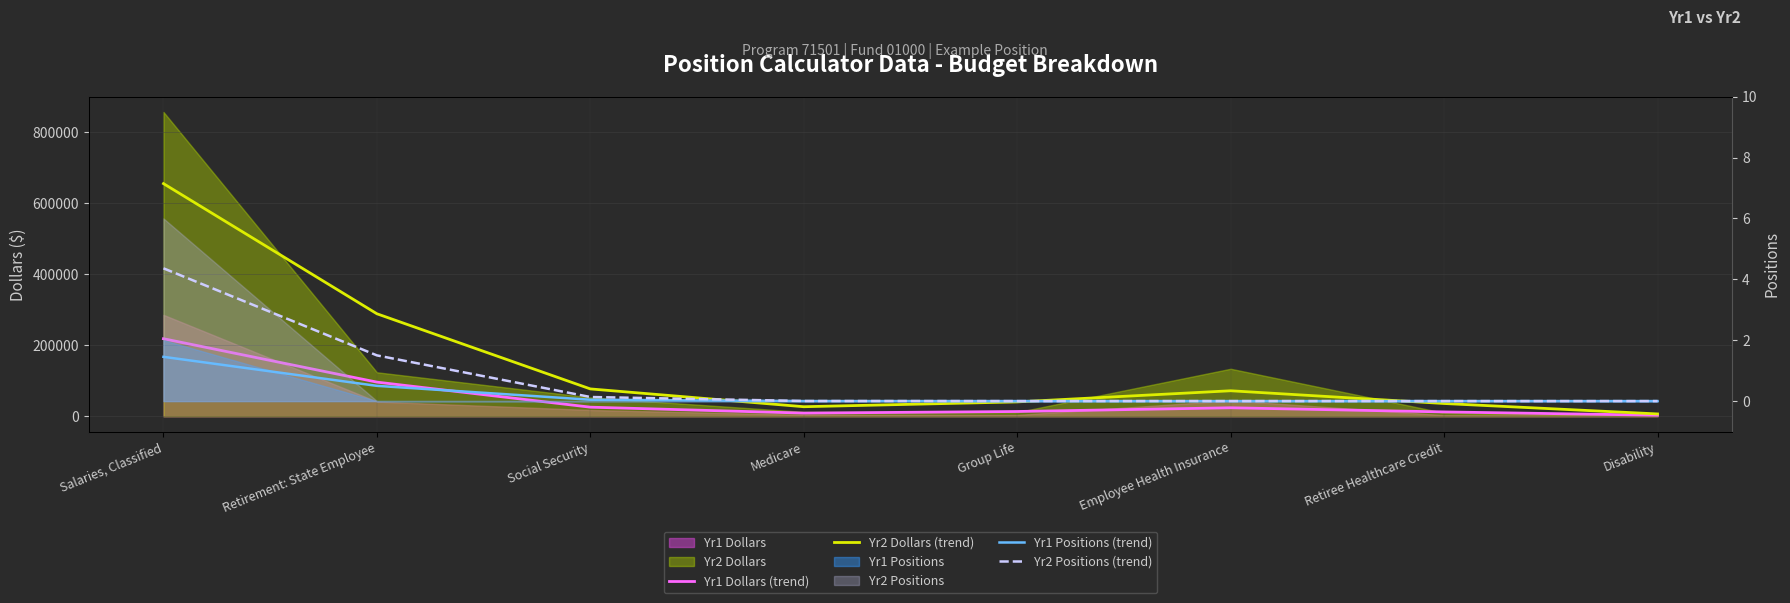

Where is the first local minimum for Yr2 Dollars (trend)?

Medicare